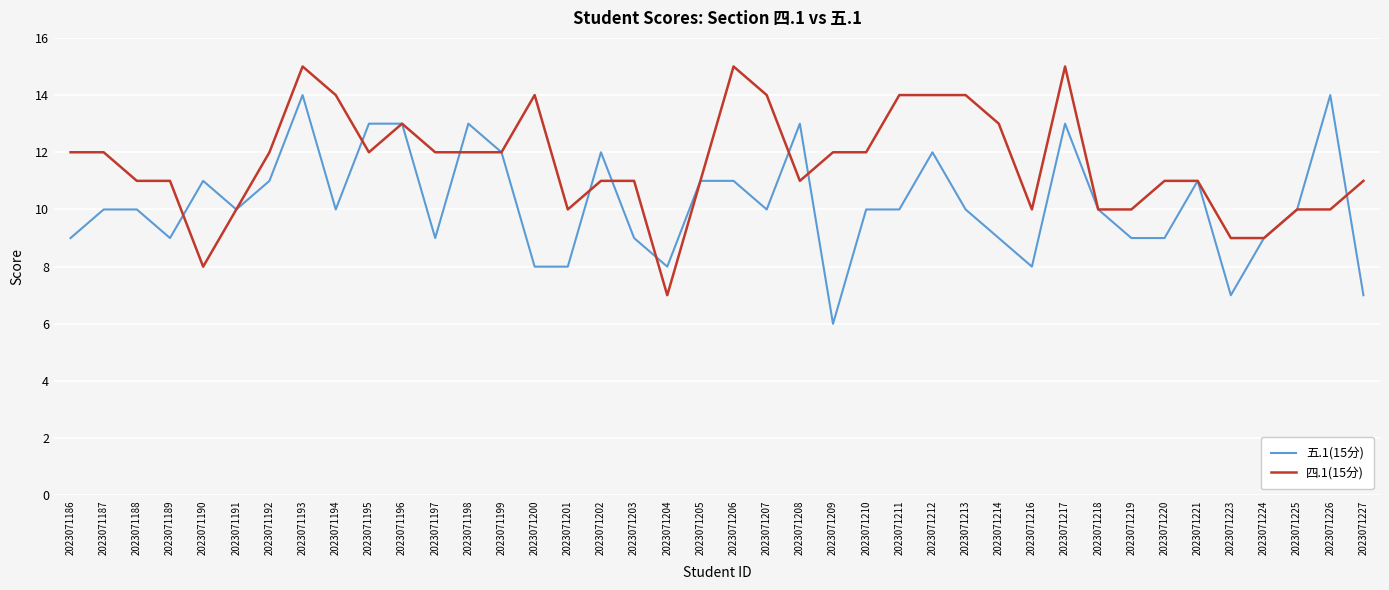

Does the chart display data point markers on the line(s)?

No